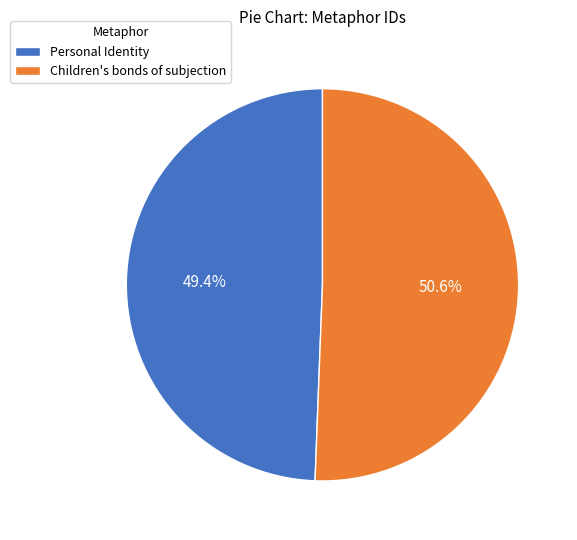

To the nearest percent, what percentage of the pie is Children's bonds of subjection?

51%